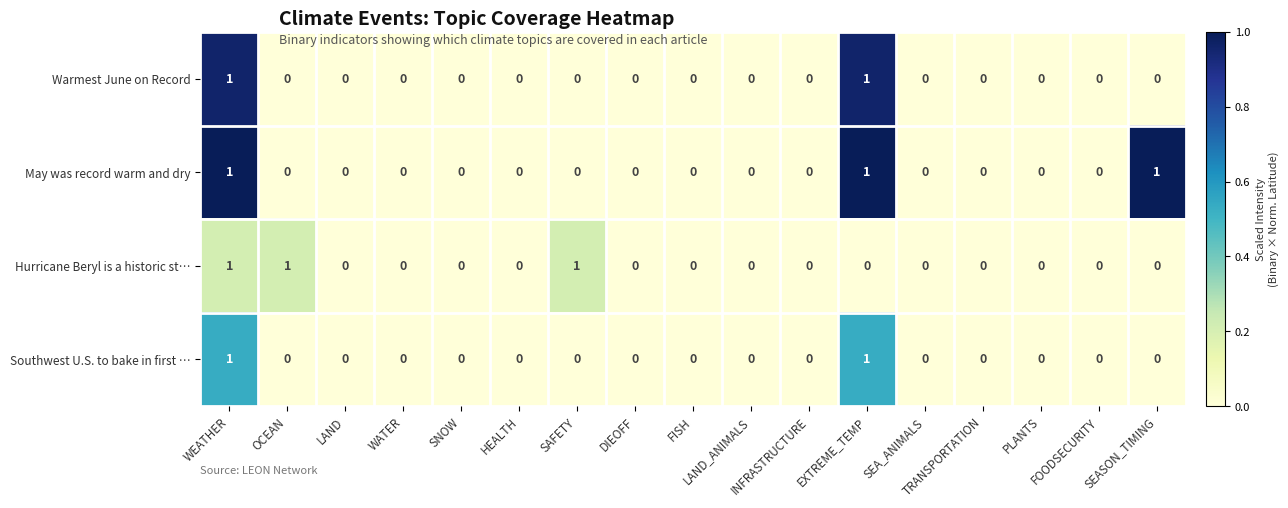

What is the sum of all May was record warm and dry values?

3